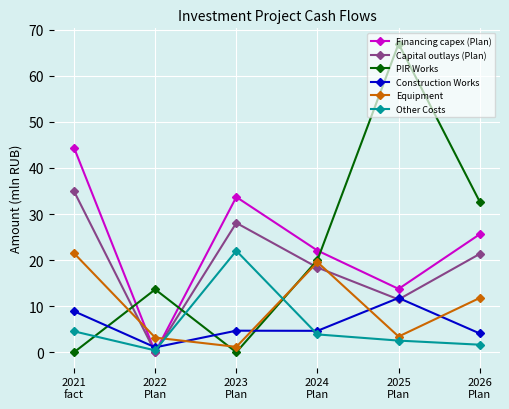

Is this an area chart (filled region under the line)?

No